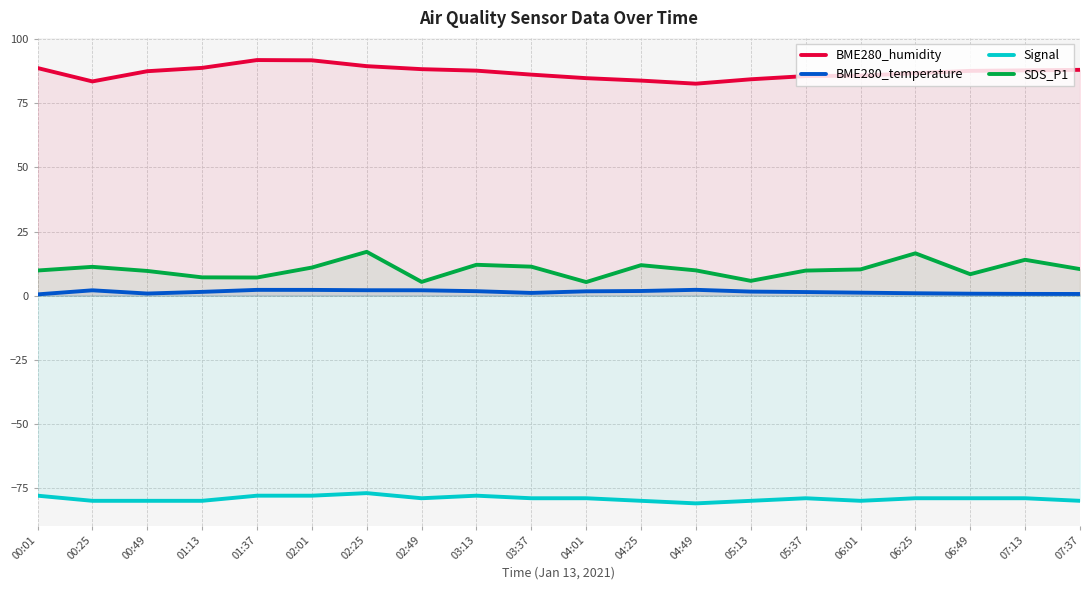

True or false: Signal and BME280_humidity intersect in this chart.

False